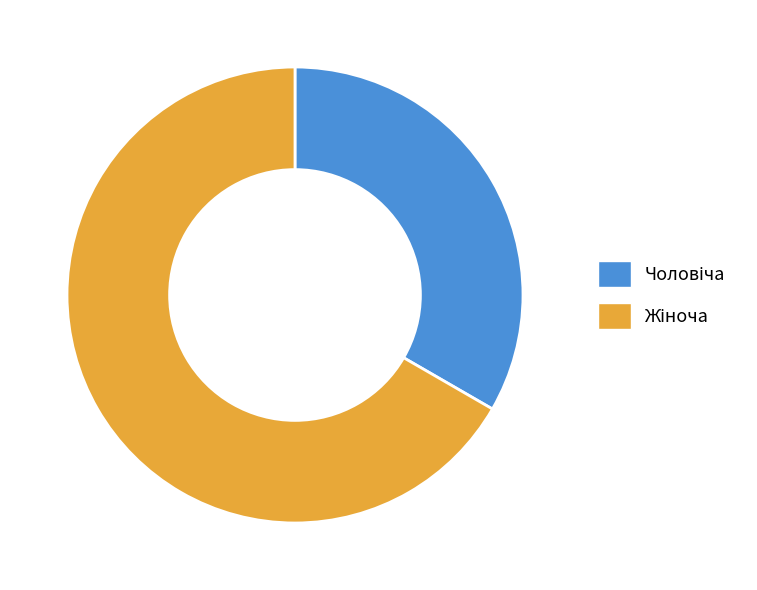

Is there a majority slice in this chart?

Yes